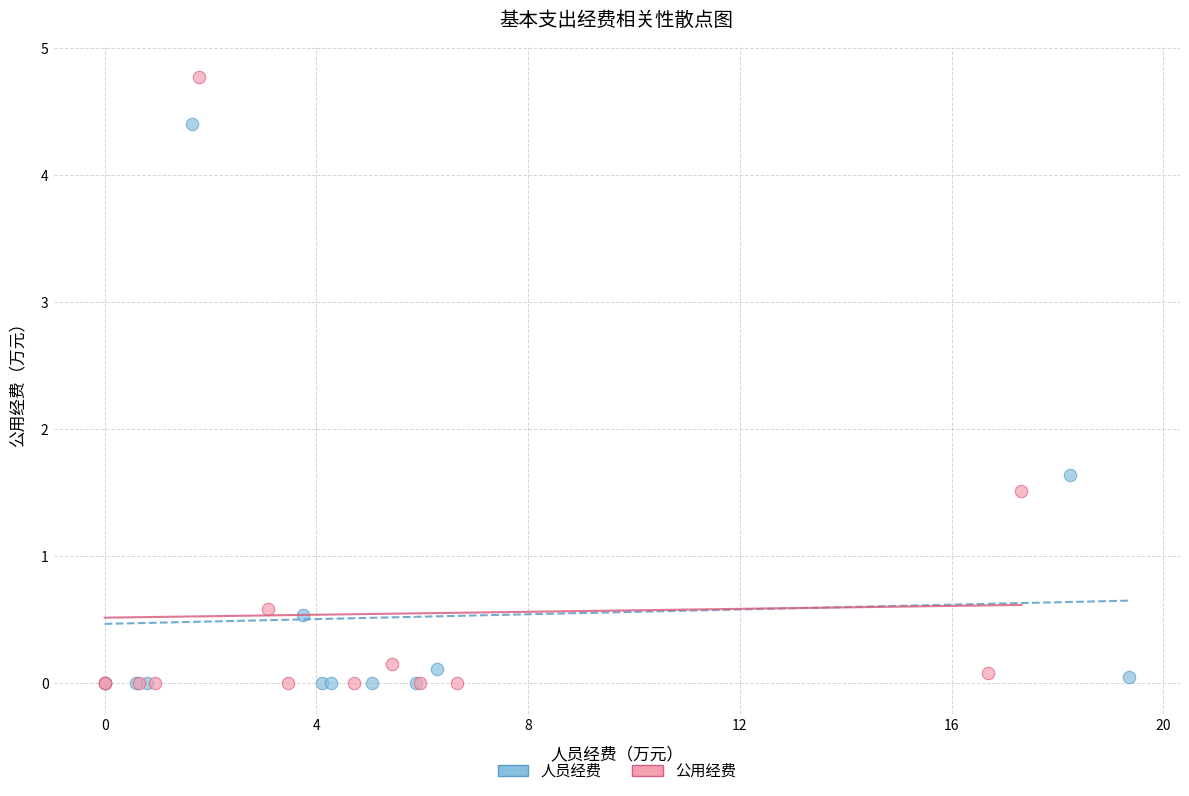

What are all the series names shown in the legend?

人员经费, 公用经费